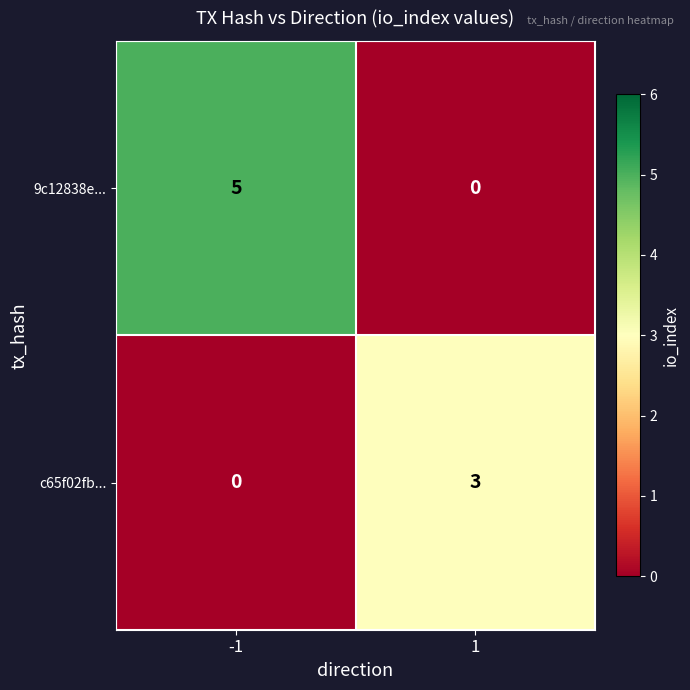

List the series in order of their overall mean, highest first.

9c12838e..., c65f02fb...